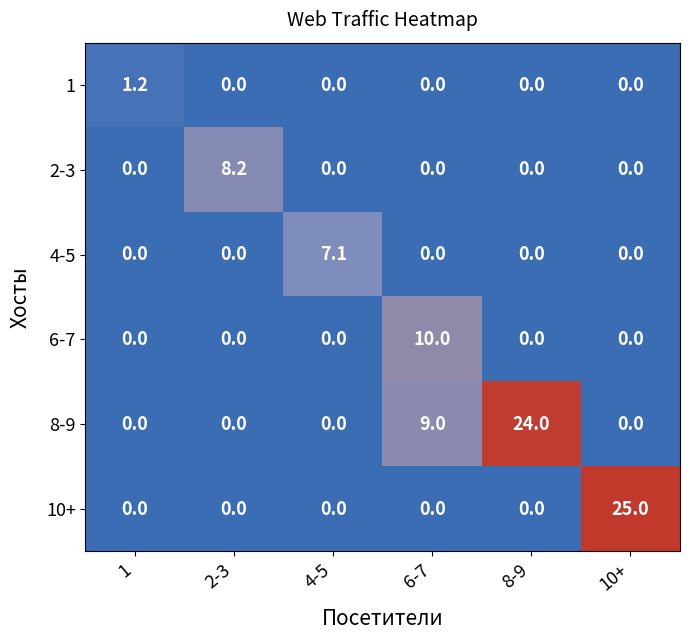

What is the average value of the 8-9 series?

5.5